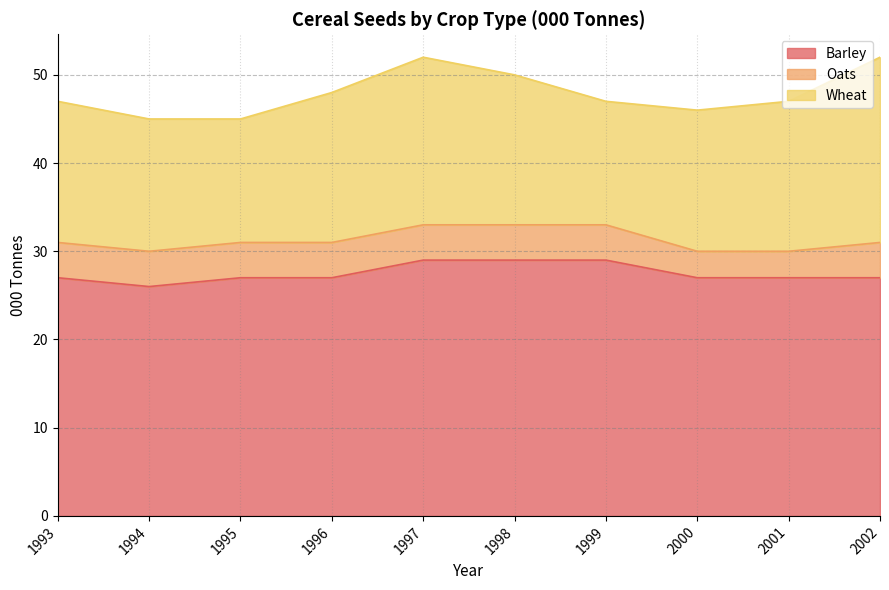

Where is the first local maximum for Wheat?

1997